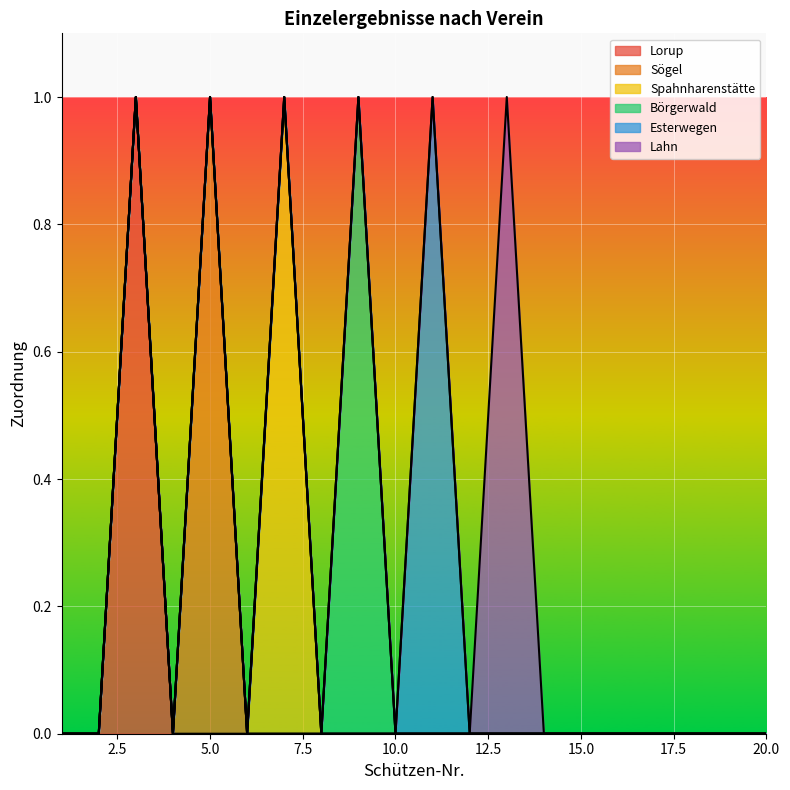

How many interior local peaks does the Spahnharenstätte series have?

1